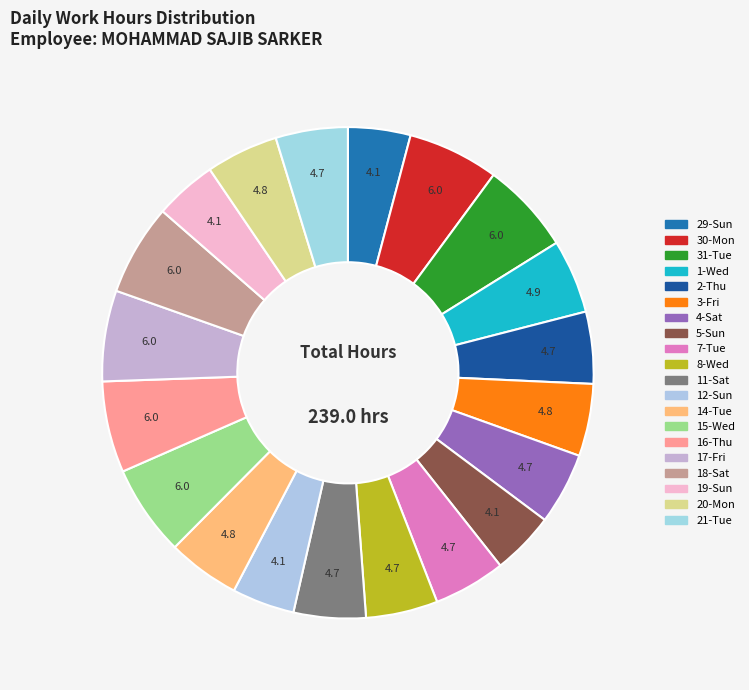

The 18-Sat slice represents 16% of the pie. True or false?

False